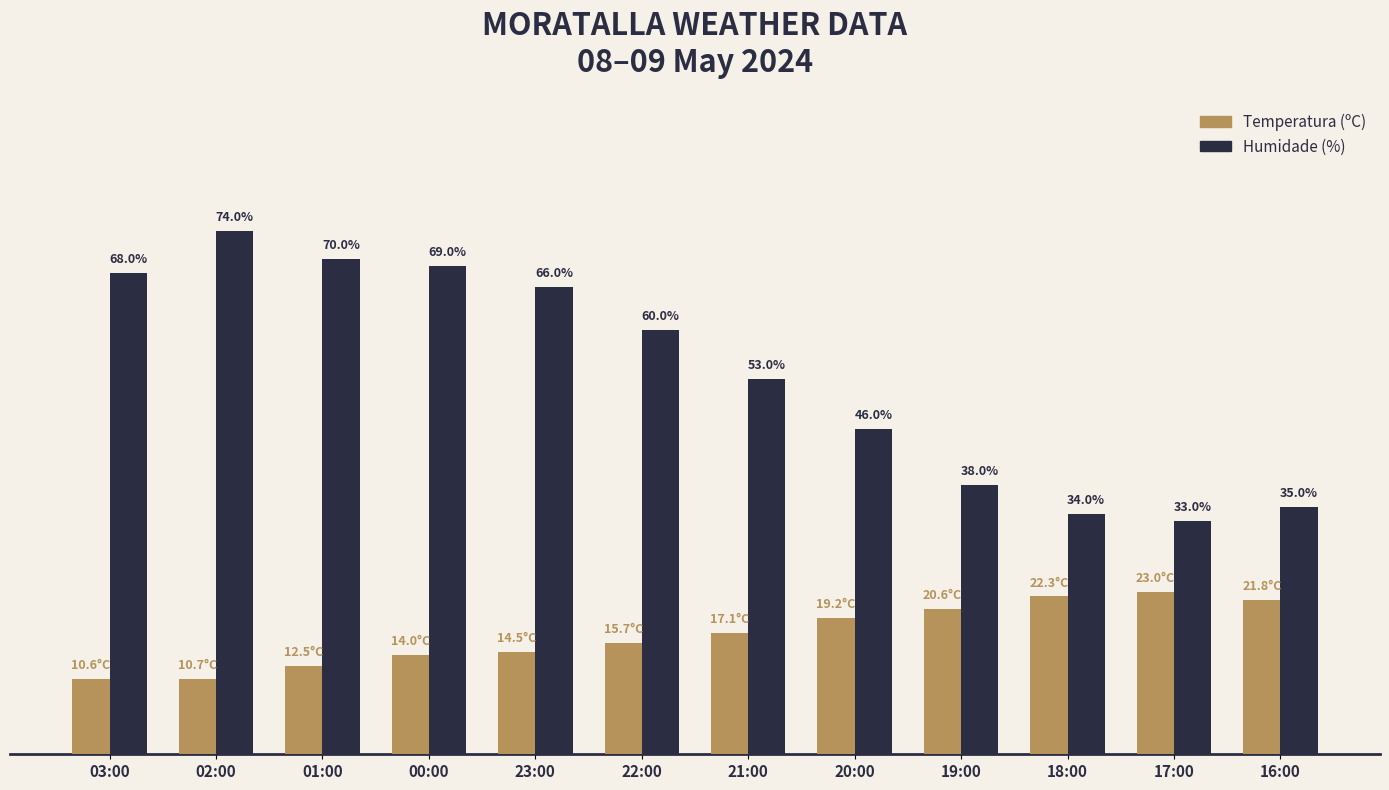

Where is Humidade (%) nearest to the value 53?

21:00